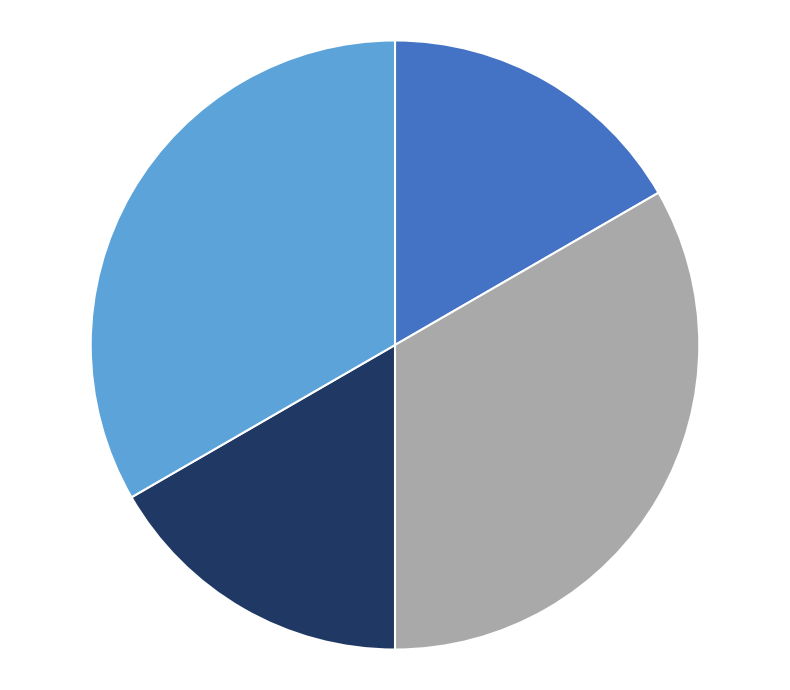

Is there a majority slice in this chart?

No